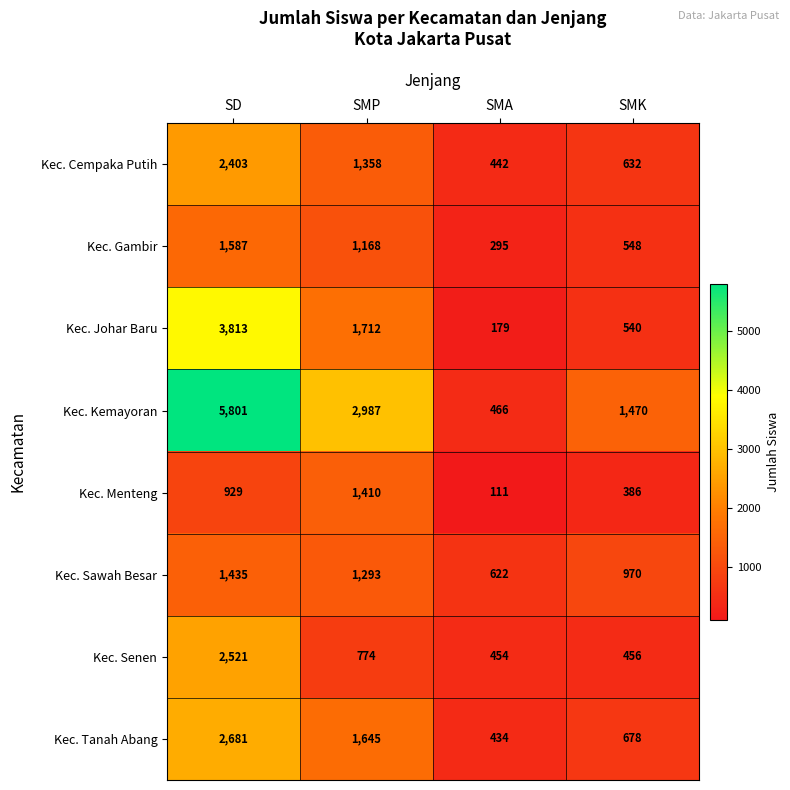

Which series has the widest spread of values?

Kec. Kemayoran